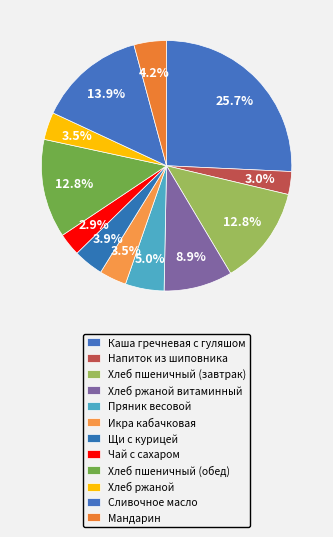

Which slice is the largest?

Каша гречневая с гуляшом